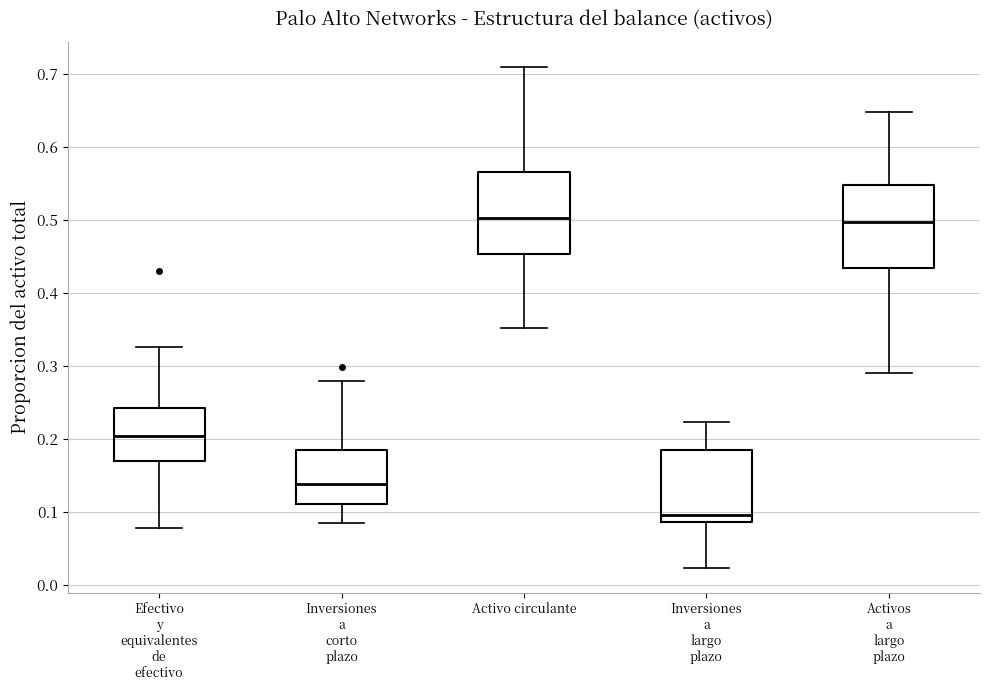

Where does the median line of the box for Inversiones a largo plazo sit on the y-axis? The values are not printed on the chart, so give them approximately, as read against the axis.

0.10